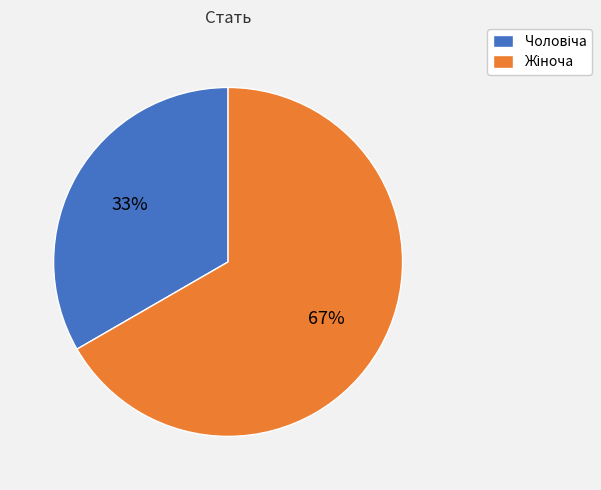

Is there a majority slice in this chart?

Yes